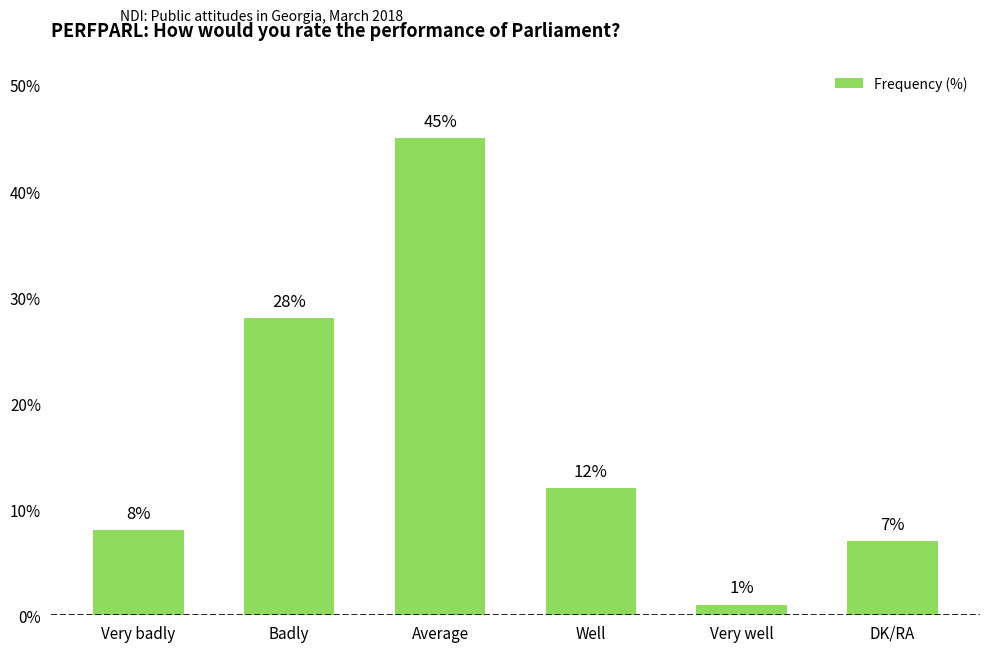

Reading left to right, list all the values displayed in this chart.

Very badly=8	Badly=28	Average=45	Well=12	Very well=1	DK/RA=7